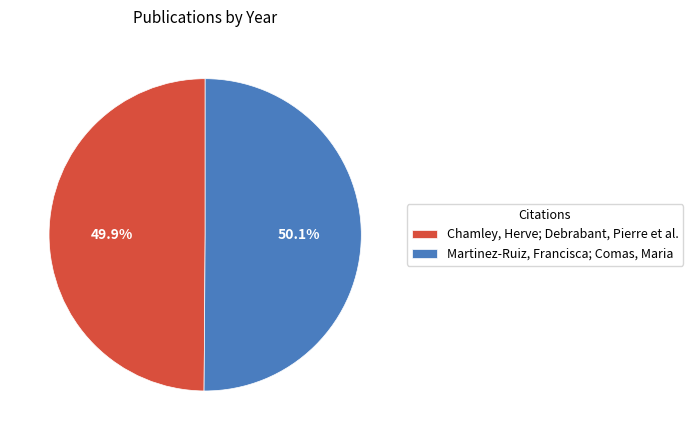

What is the ratio of the value at Chamley, Herve; Debrabant, Pierre et al. to the value at Martinez-Ruiz, Francisca; Comas, Maria?

1.0